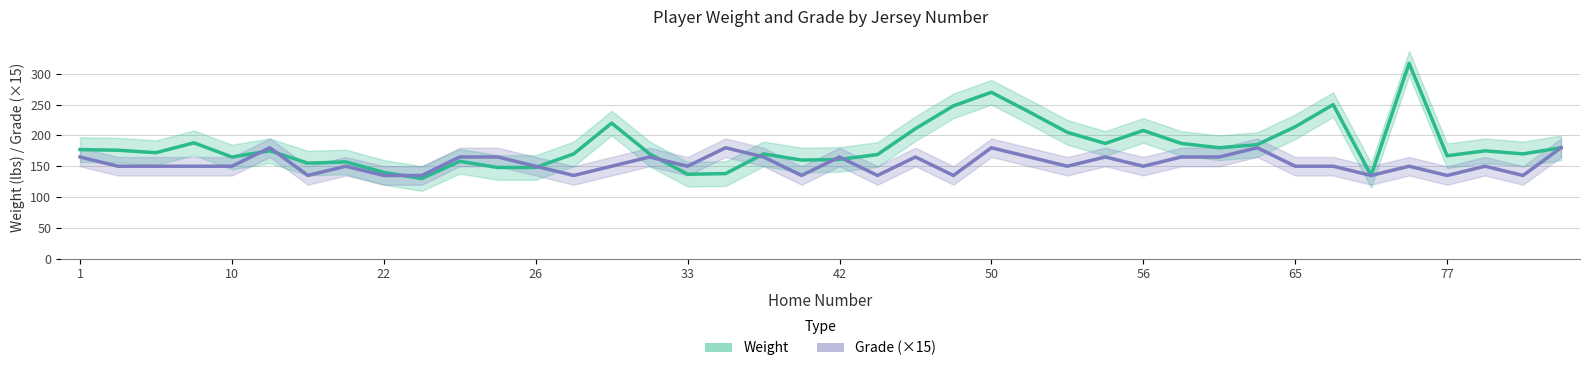

At which label does Grade (×15) first exceed 150?

1